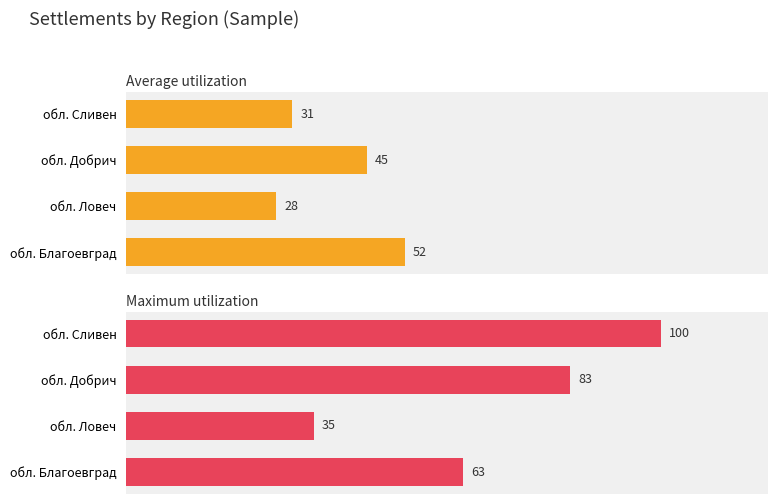

Which series has the largest range (max minus min)?

Maximum utilization